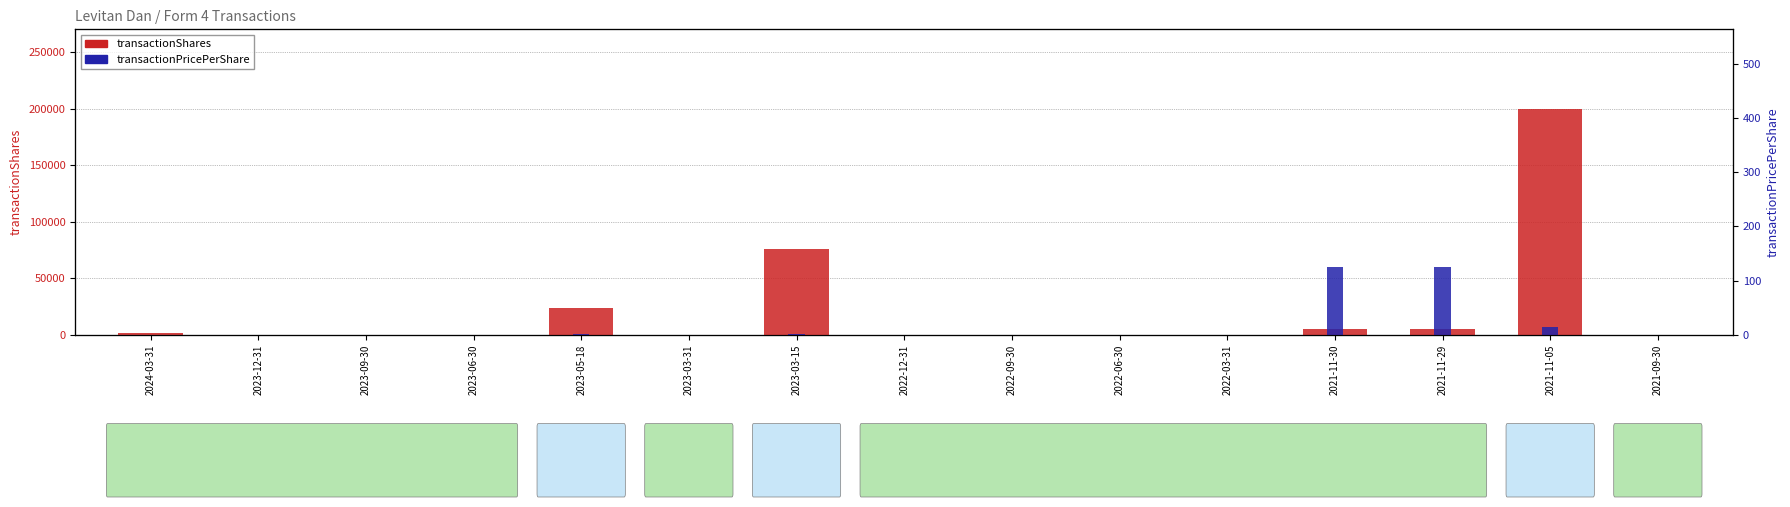

At which label does transactionShares reach its minimum?

2021-09-30